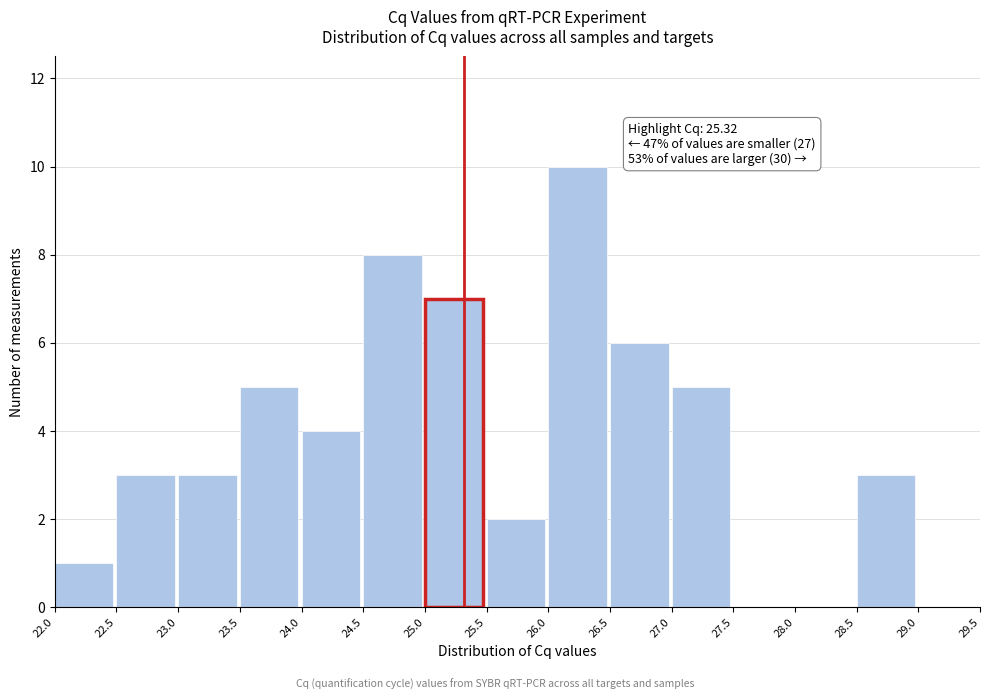

Which range on the x-axis has the tallest bar?

26.0 to 26.5